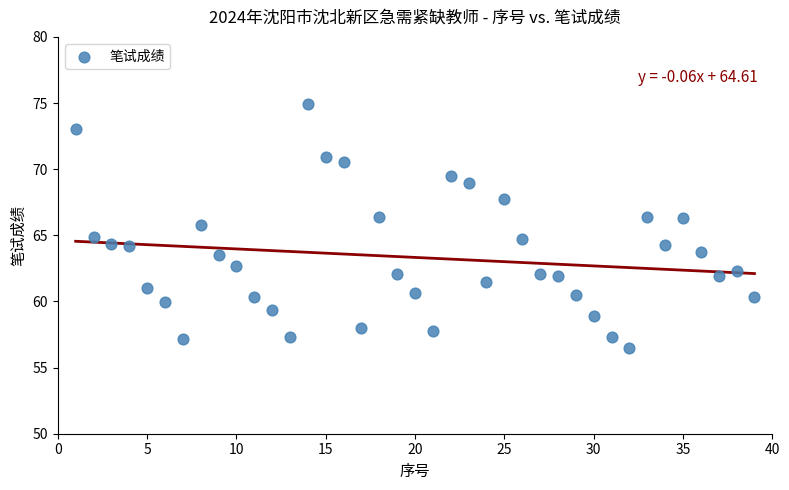

What is the range of Y values (max minus min)?

18.4